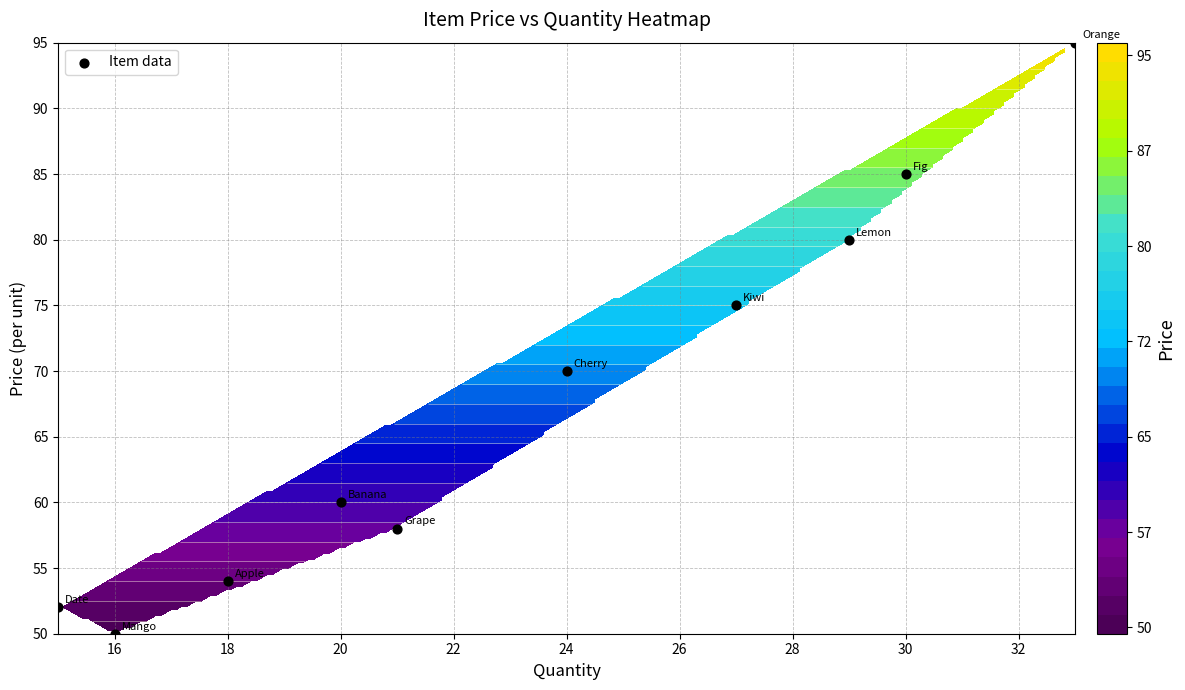

What is the difference between the maximum and minimum values?

45